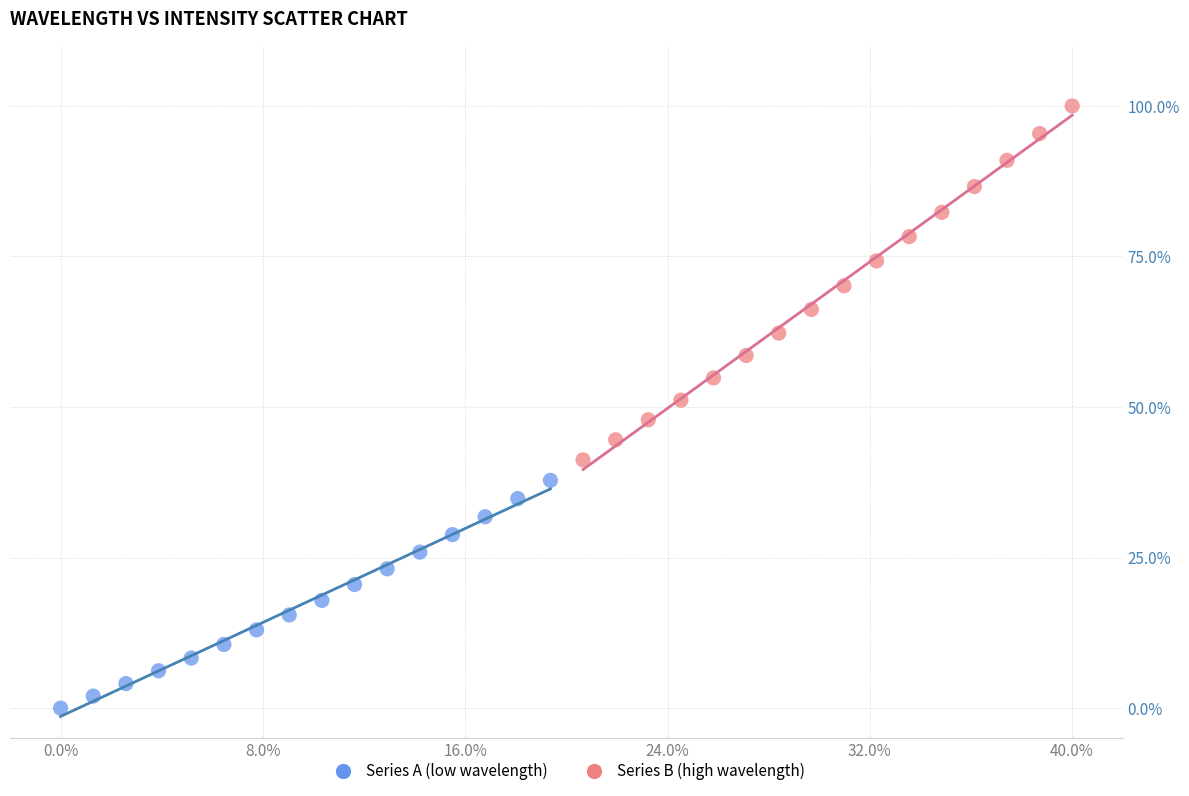

Which series has the largest Y range (max minus min)?

Series B (high wavelength)